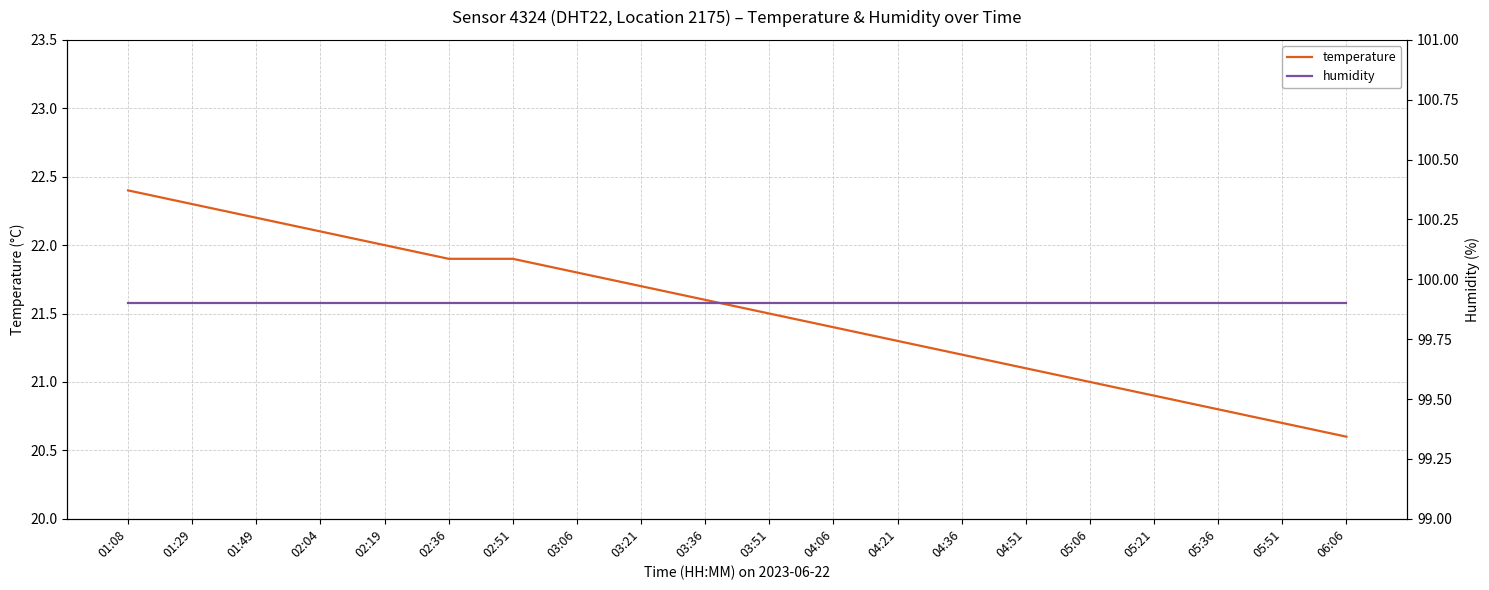

Which series has the largest total across all categories?

humidity